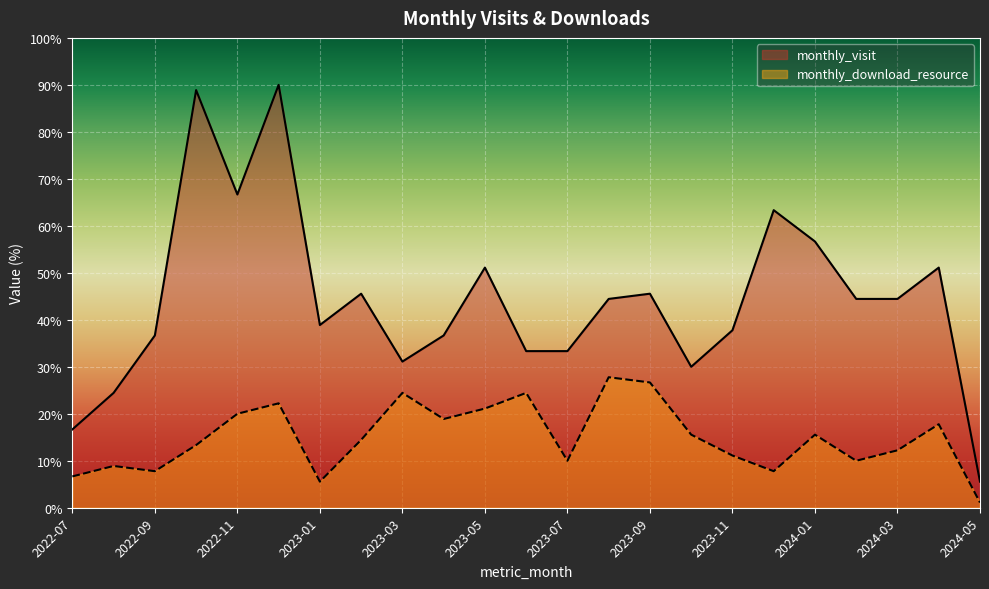

True or false: monthly_visit and monthly_download_resource cross at least once.

False